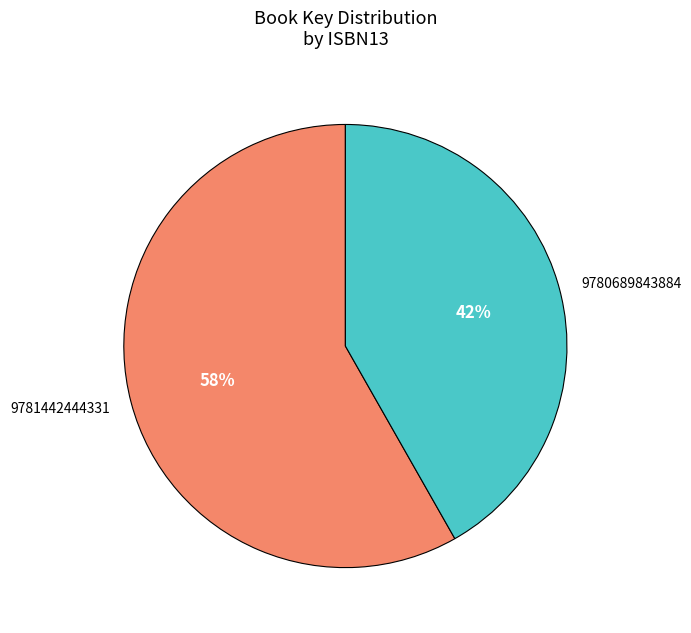

Is the sum of 9780689843884 and 9781442444331 greater than half?

Yes